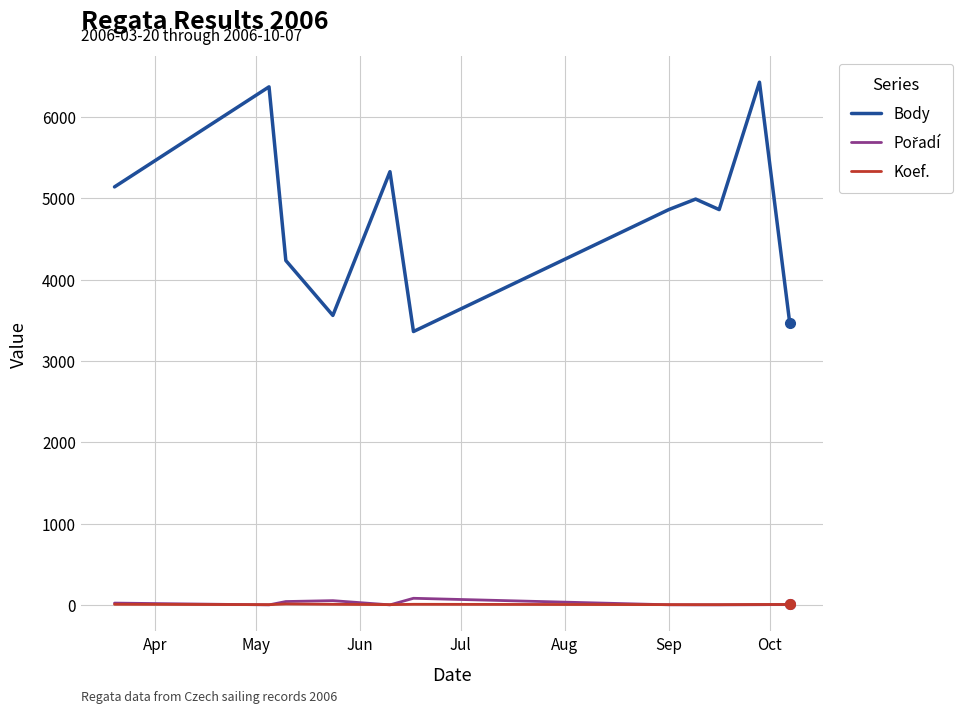

True or false: Body and Koef. cross at least once.

False